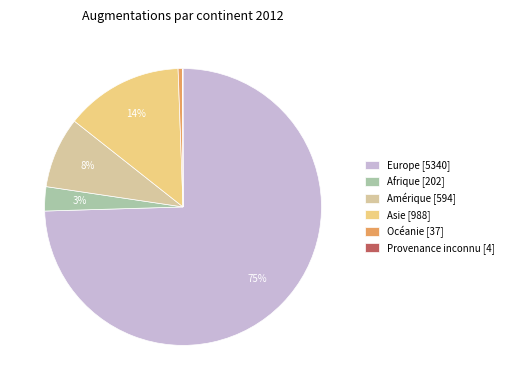

To the nearest percent, what is the average slice percentage?

17%